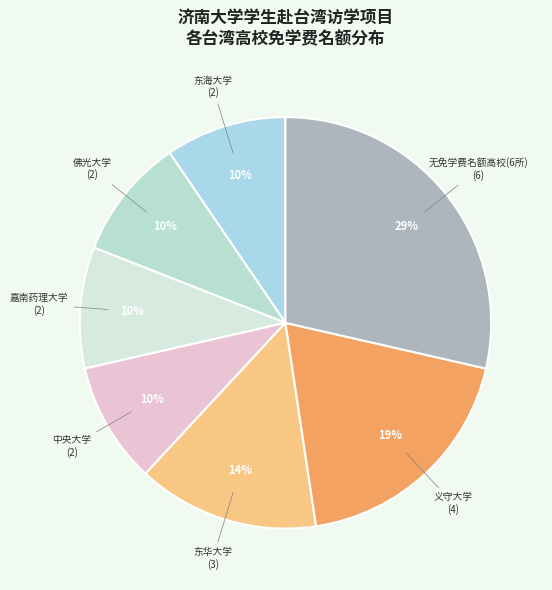

True or false: 佛光大学 accounts for 22% of the total.

False